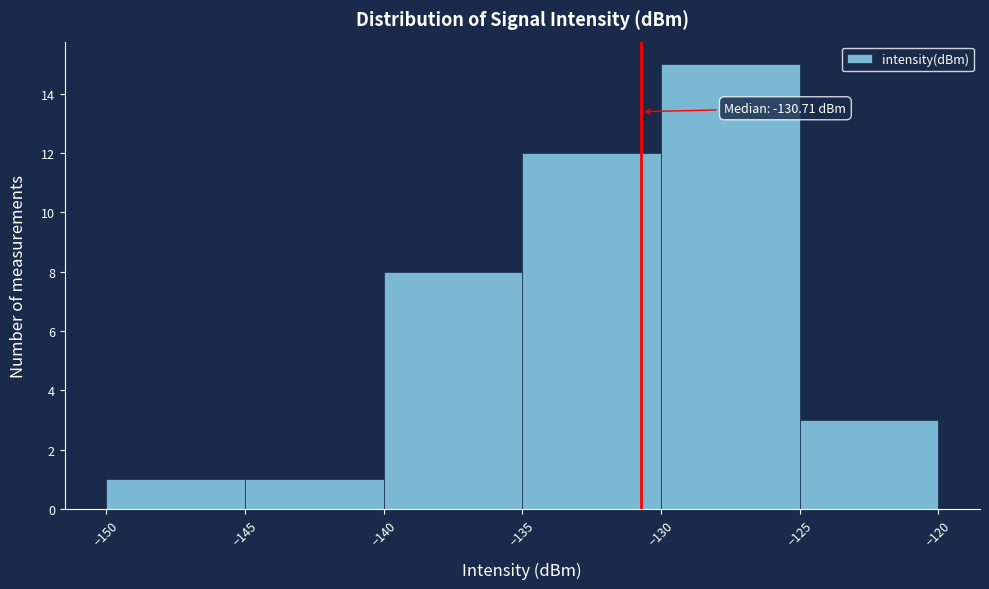

Over which range of the x-axis is the bar tallest?

-130 to -125